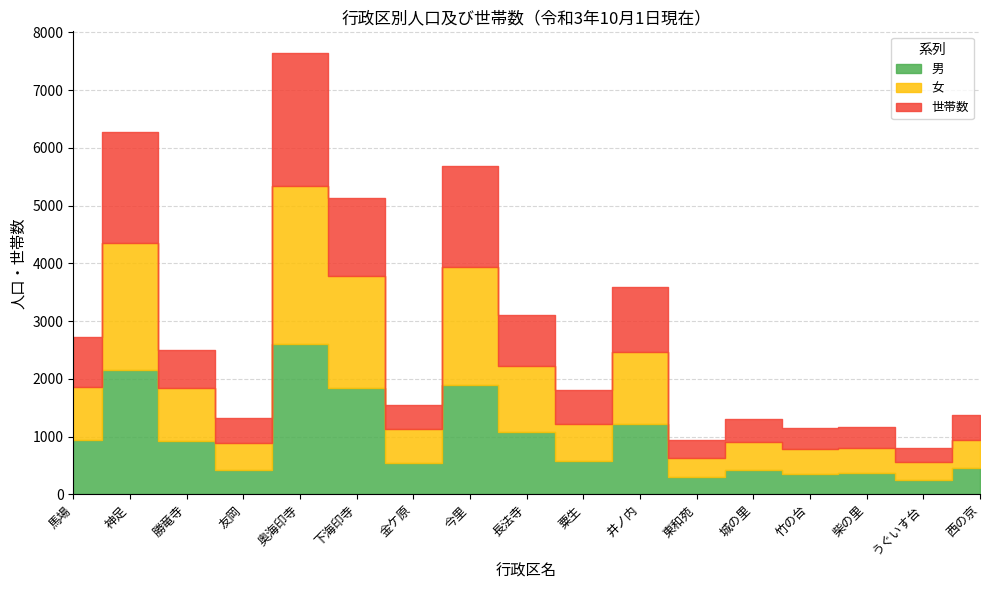

At how many categories does at least one series exceed 2164?

2